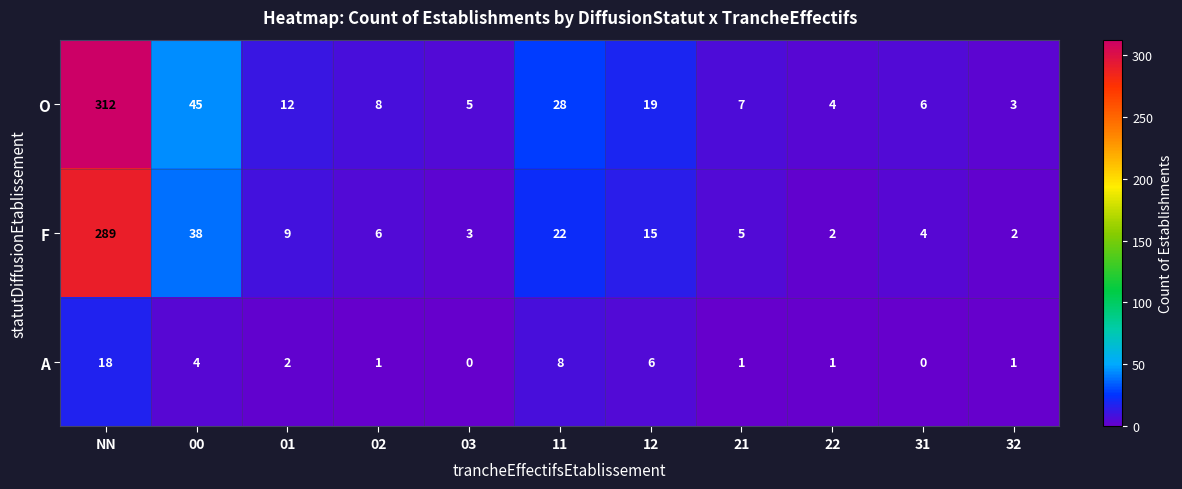

Is it true that F equals 35 at 11?

False